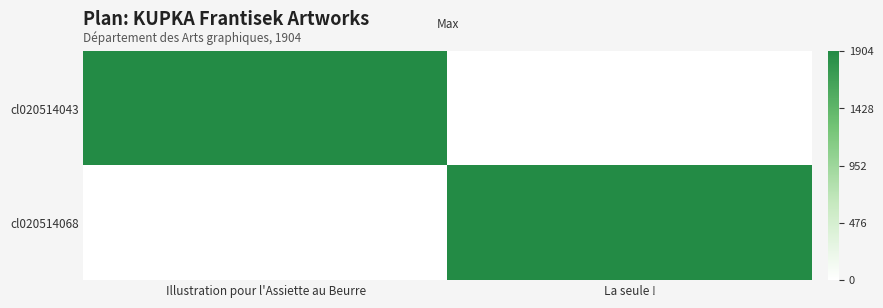

Which label corresponds to the largest value in the chart?

Illustration pour l'Assiette au Beurre